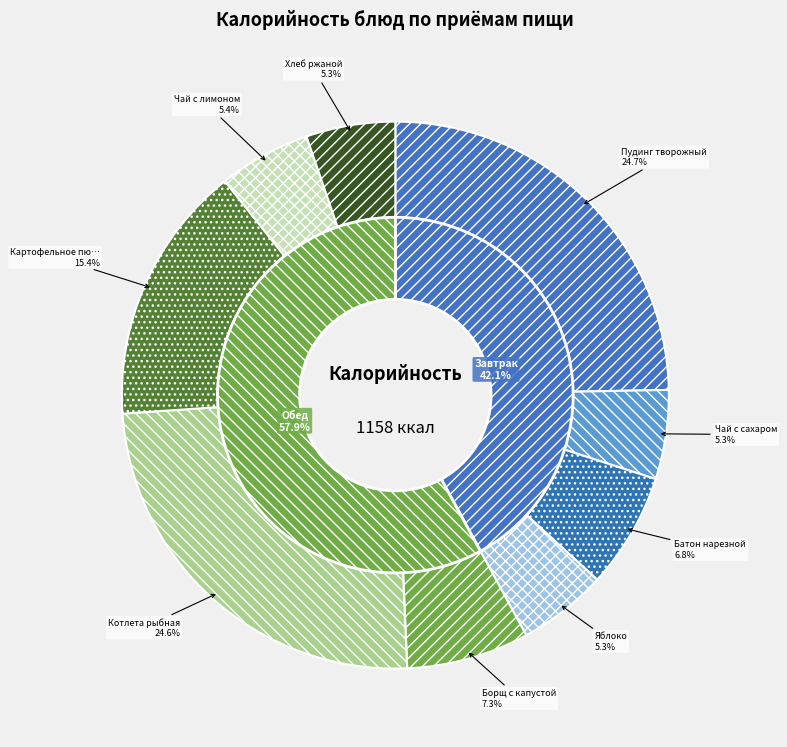

Between Батон нарезной and Картофельное пюре, which is larger?

Картофельное пюре